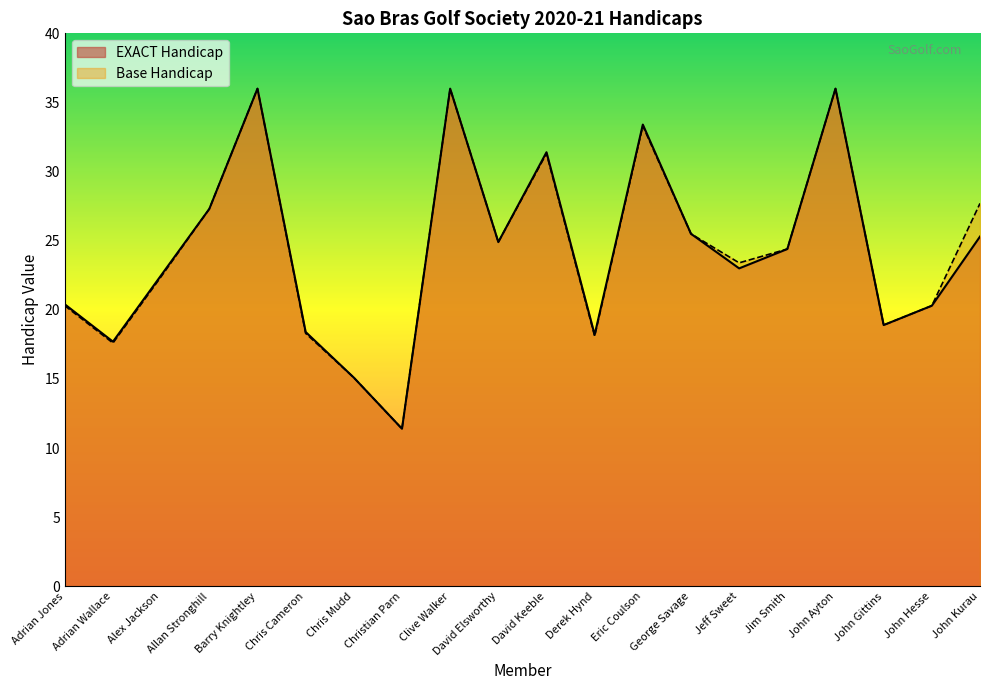

True or false: Base Handicap has more than 2 points higher than both neighbors.

True